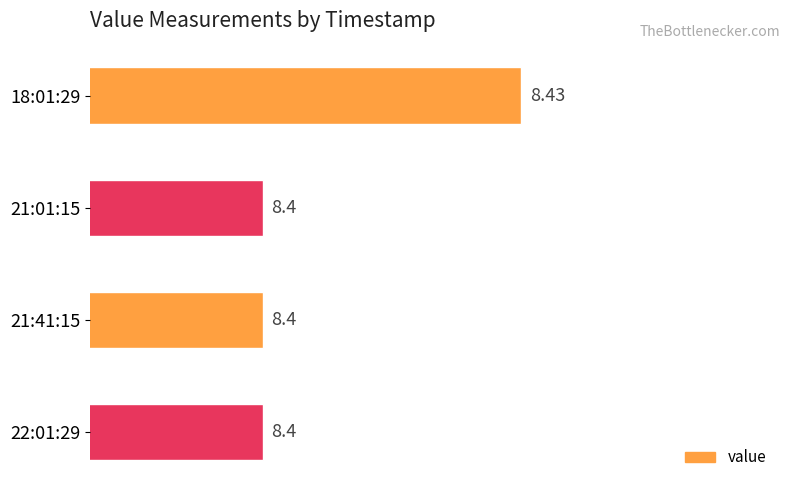

Which has a higher value, 18:01:29 or 21:41:15?

18:01:29